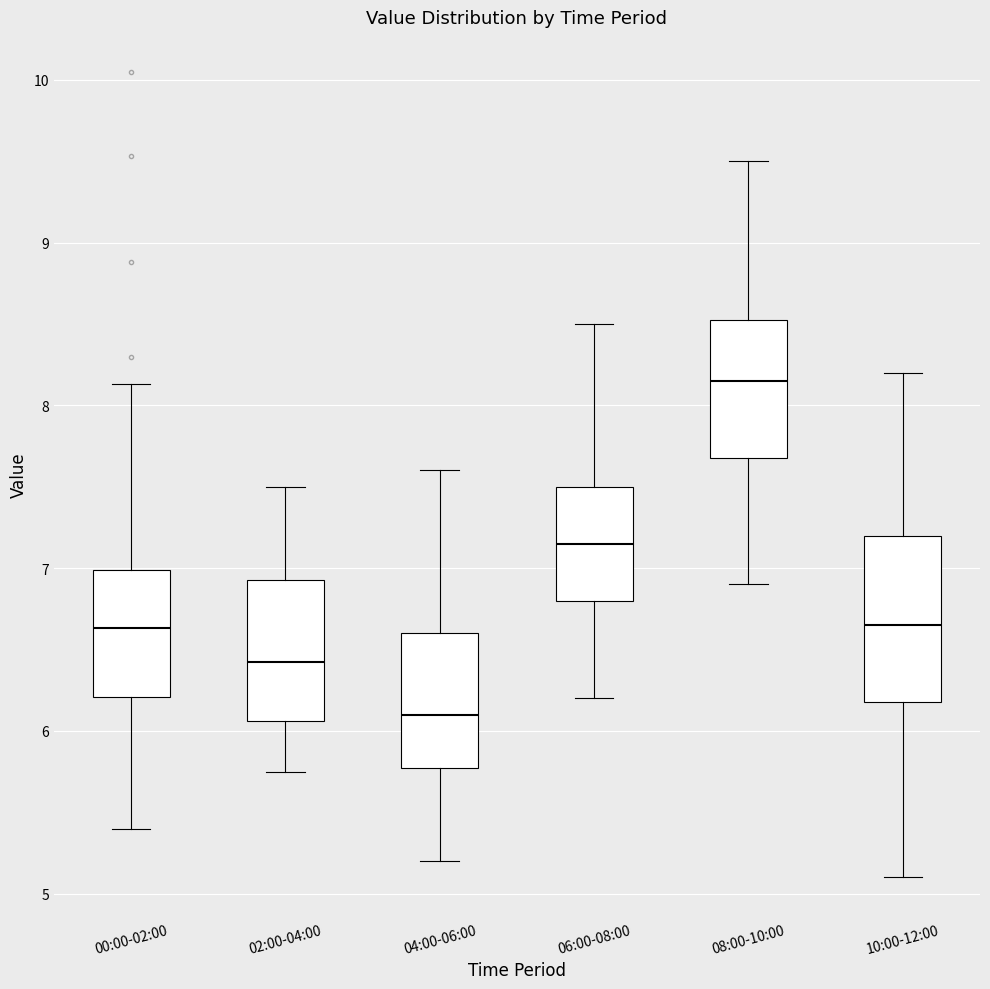

Reading left to right, transcribe this box plot: for each box, give where its median line is, the range the box spans, and where its two whiskers end, as read against the y-axis. The values are not printed on the chart, so give them approximately, as read against the axis.

00:00-02:00: median 6.6, box 6.2 to 7.0, whiskers 5.4 to 8.1
02:00-04:00: median 6.4, box 6.1 to 6.9, whiskers 5.8 to 7.5
04:00-06:00: median 6.1, box 5.8 to 6.6, whiskers 5.2 to 7.6
06:00-08:00: median 7.2, box 6.8 to 7.5, whiskers 6.2 to 8.5
08:00-10:00: median 8.2, box 7.7 to 8.5, whiskers 6.9 to 9.5
10:00-12:00: median 6.7, box 6.2 to 7.2, whiskers 5.1 to 8.2